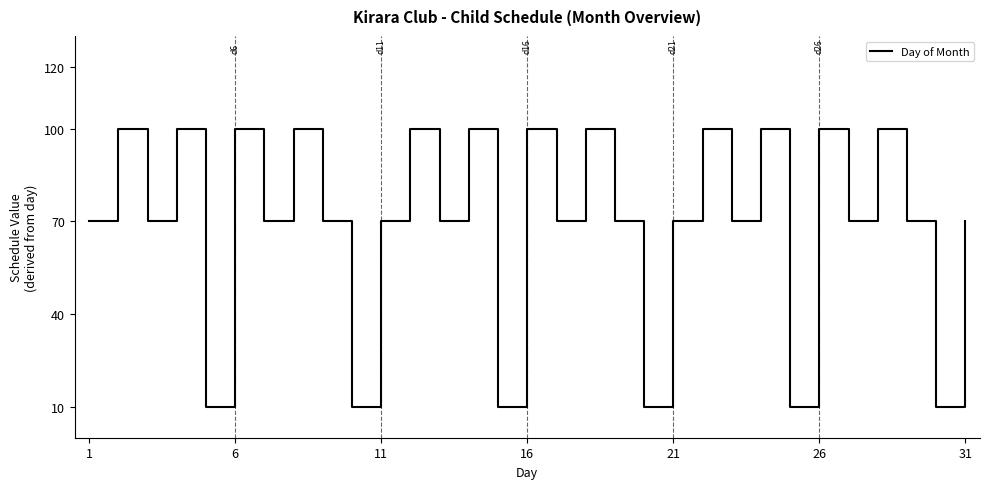

What is the difference between the maximum and second lowest values?

90